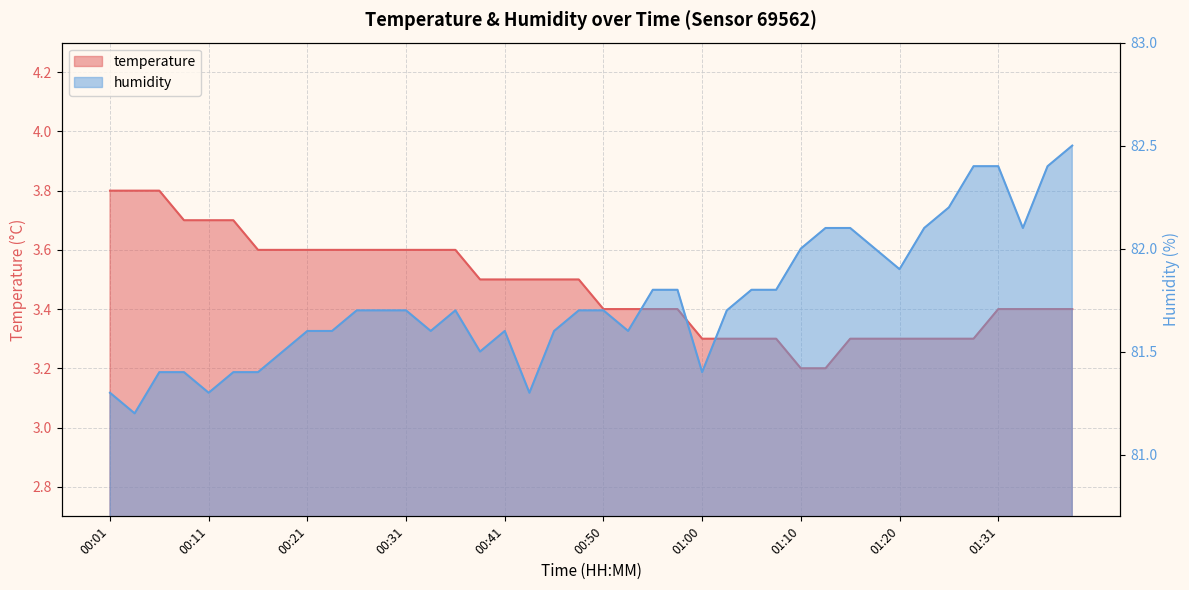

The humidity series shows 82.4 at 01:31. True or false?

True